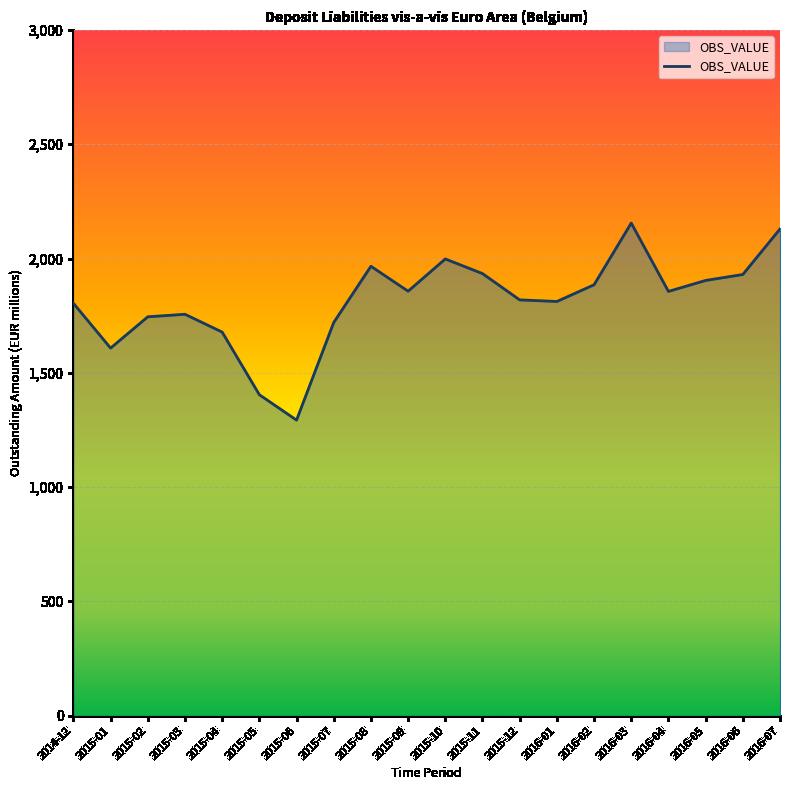

Is it true that the value at 2016-01 is 2833?

False